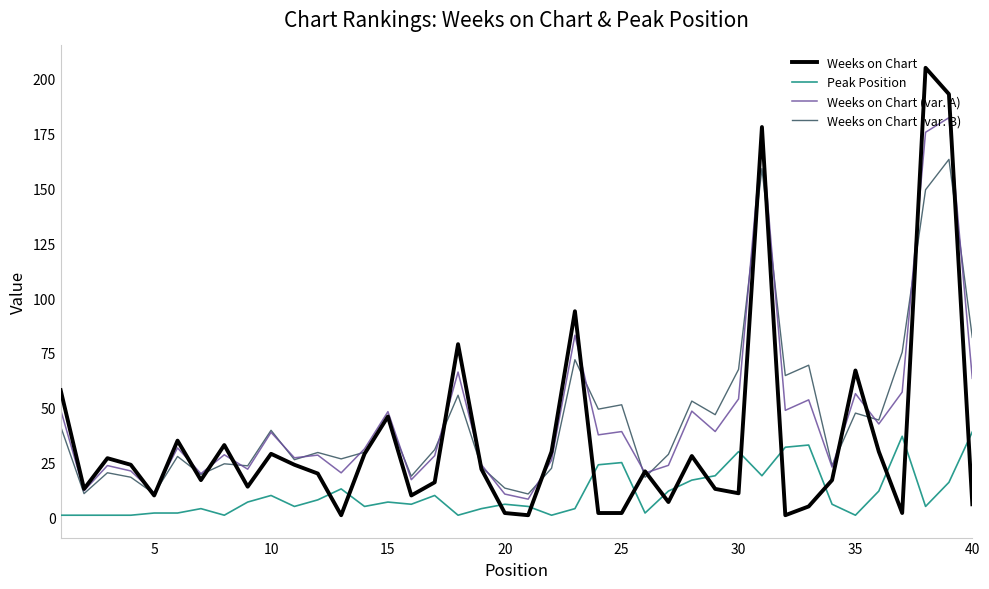

Which series has the widest spread of values?

Weeks on Chart